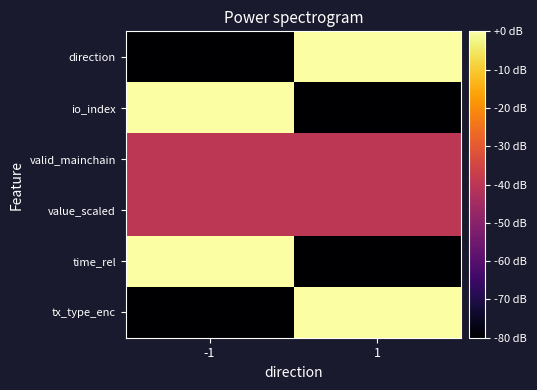

Between -1 and 1, which series saw the biggest shift?

direction